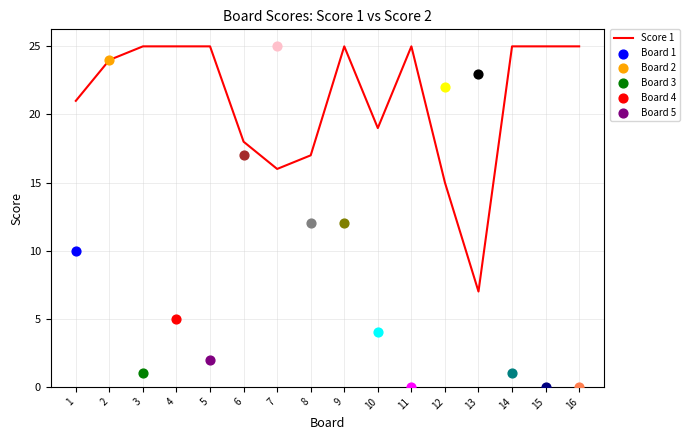

Between 12 and 6, which is larger?

6